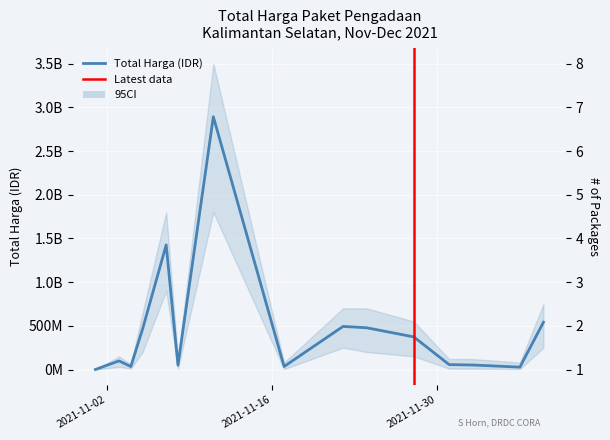

What is the minimum value shown in the chart?

333600